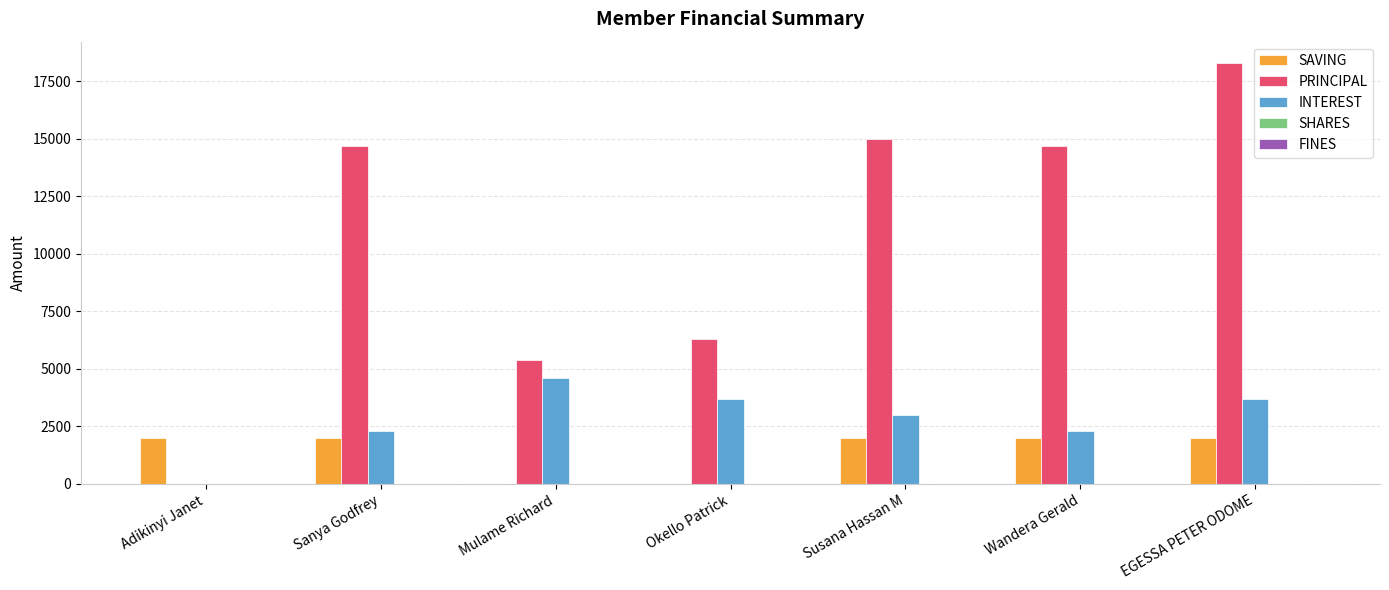

What value does the INTEREST series have at Mulame Richard, to the nearest 100?

4600